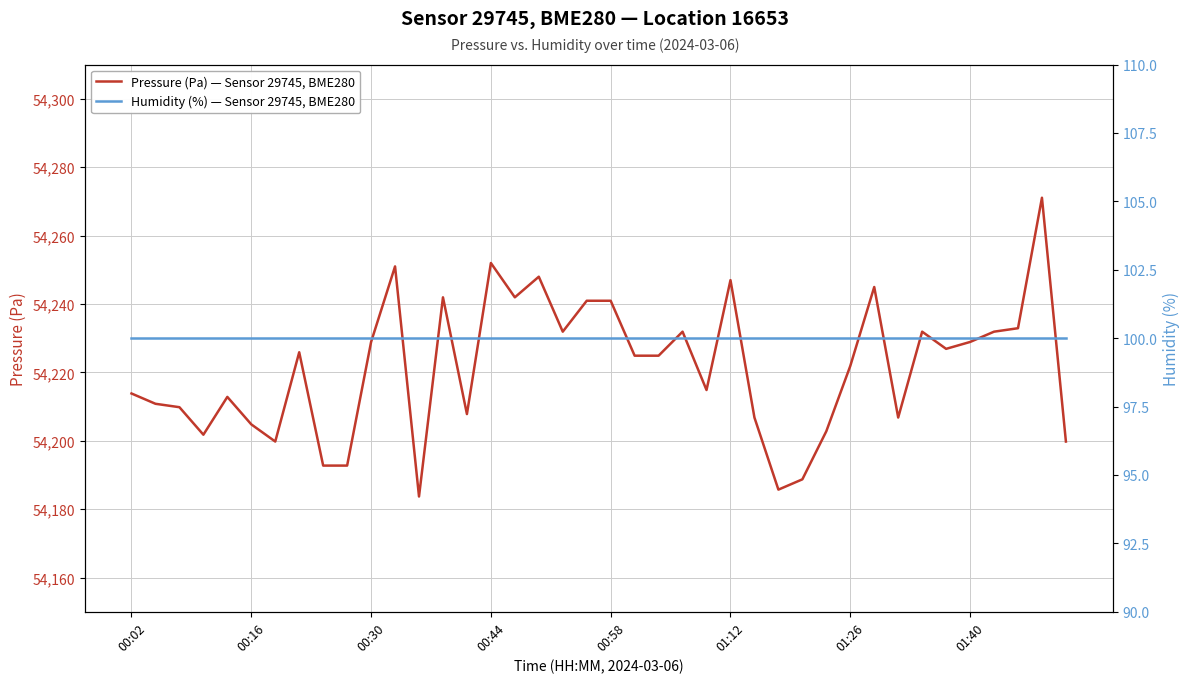

True or false: Pressure (Pa) — Sensor 29745, BME280 and Humidity (%) — Sensor 29745, BME280 intersect in this chart.

False